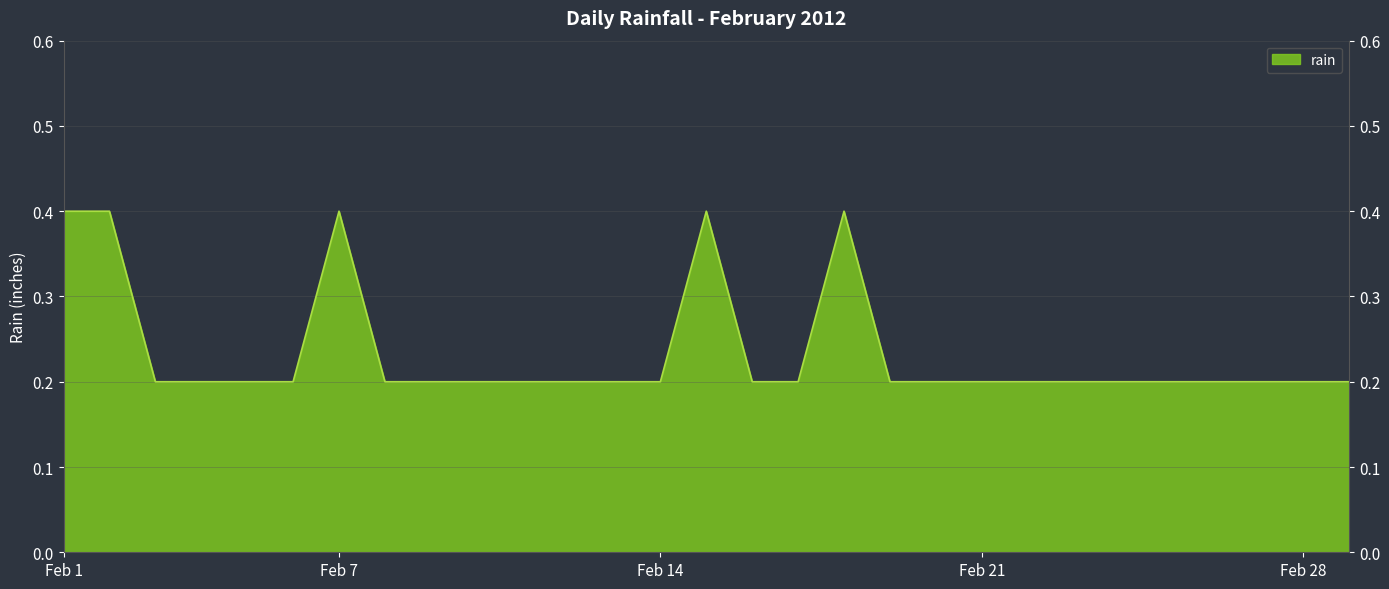

What is the maximum value shown in the chart?

0.4